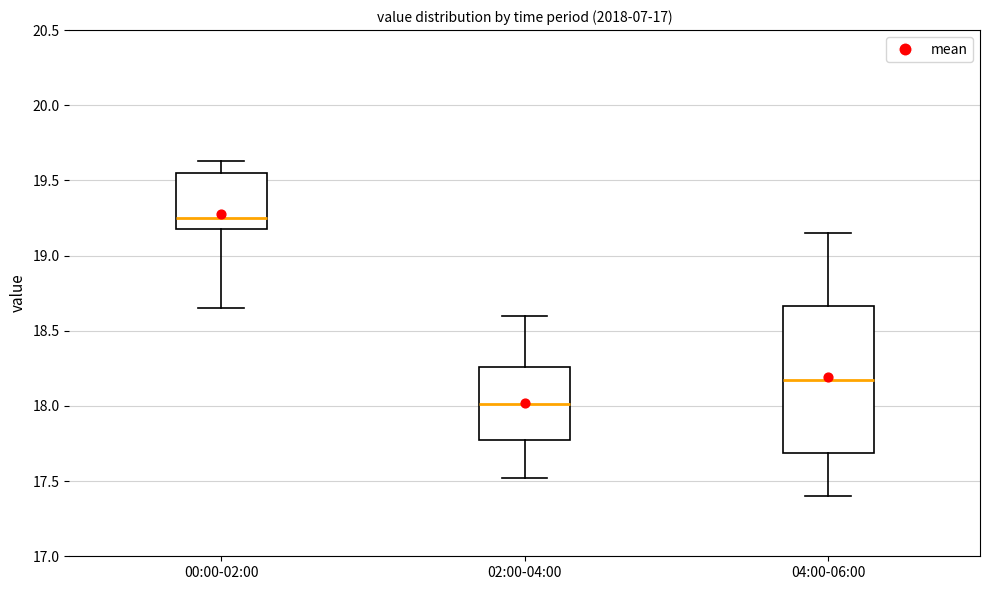

Which box has the lowest median line?

02:00-04:00